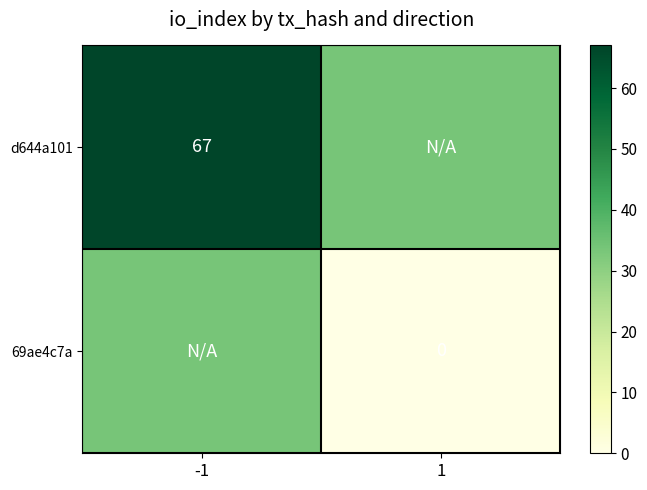

The d644a101 series shows 67.0 at -1. True or false?

True